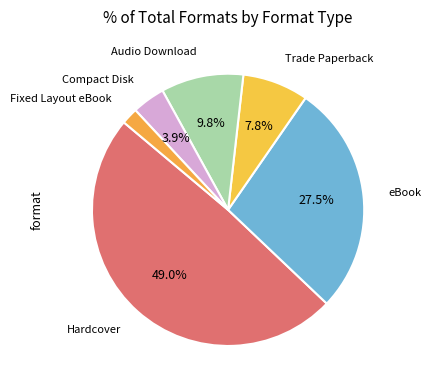

Which slice is the smallest?

Fixed Layout eBook